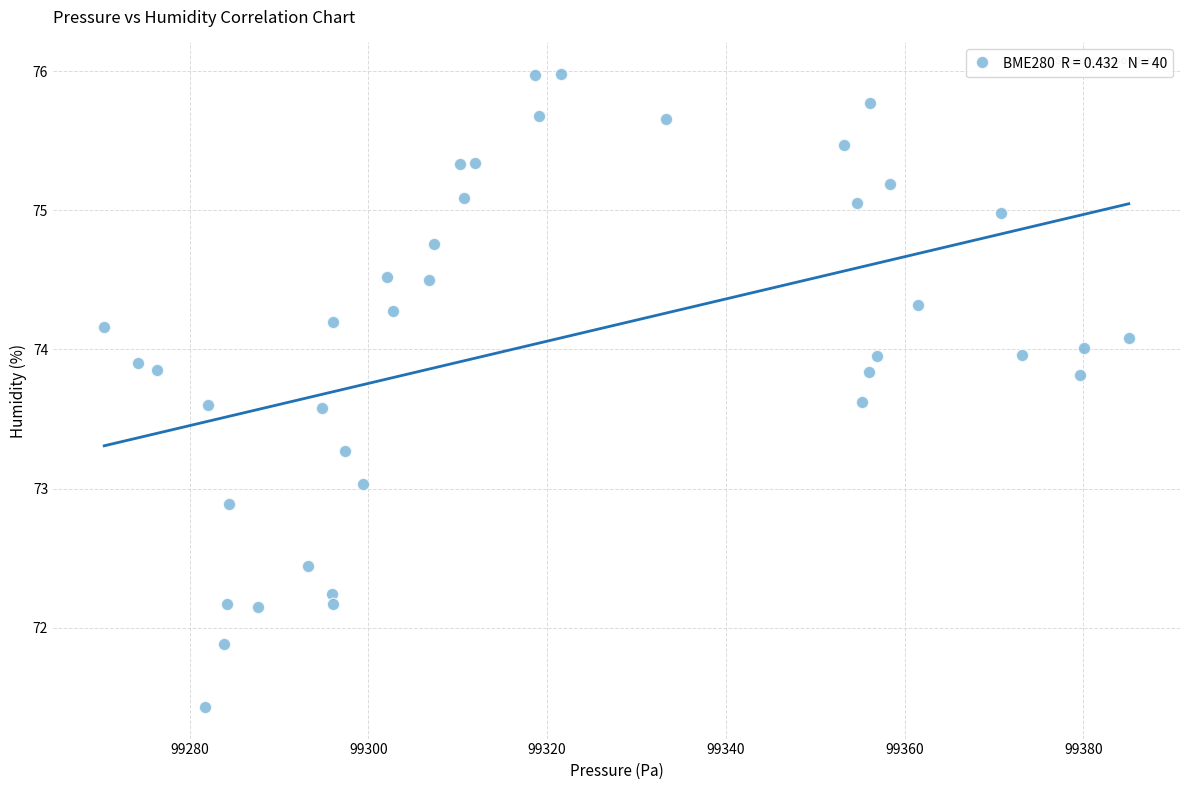

What is the range of X values (max minus min)?

114.6